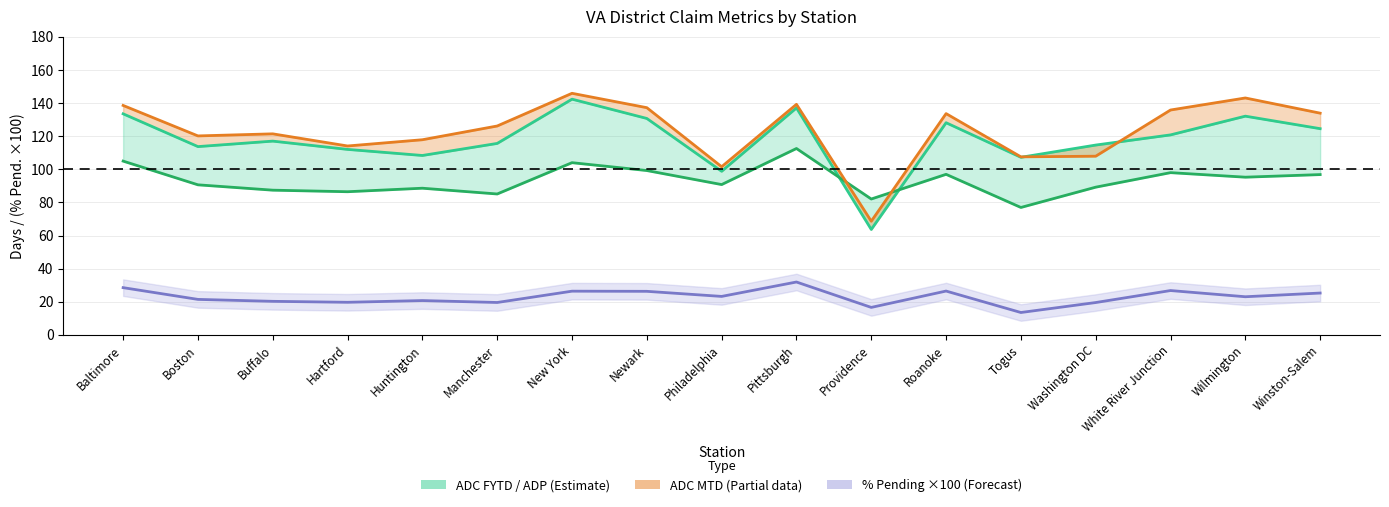

At which category does ADP reach its first local valley?

Hartford